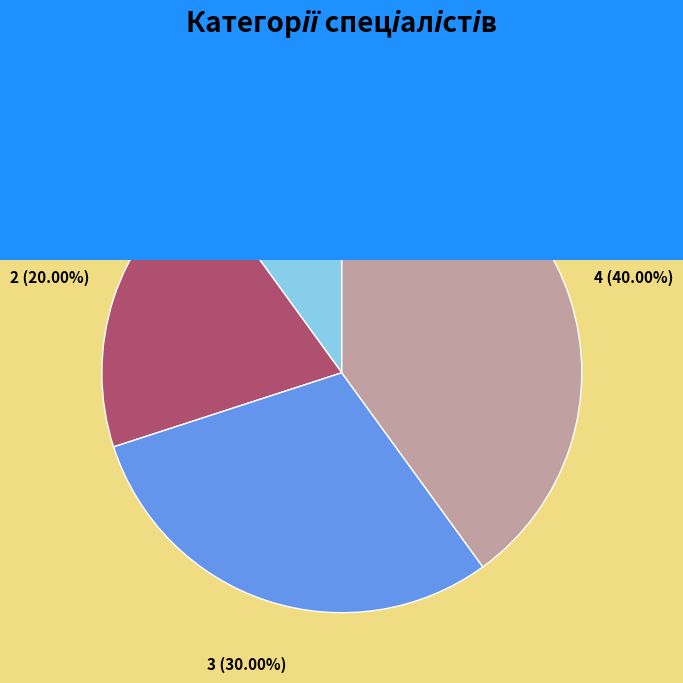

How many segments does this pie chart have?

4